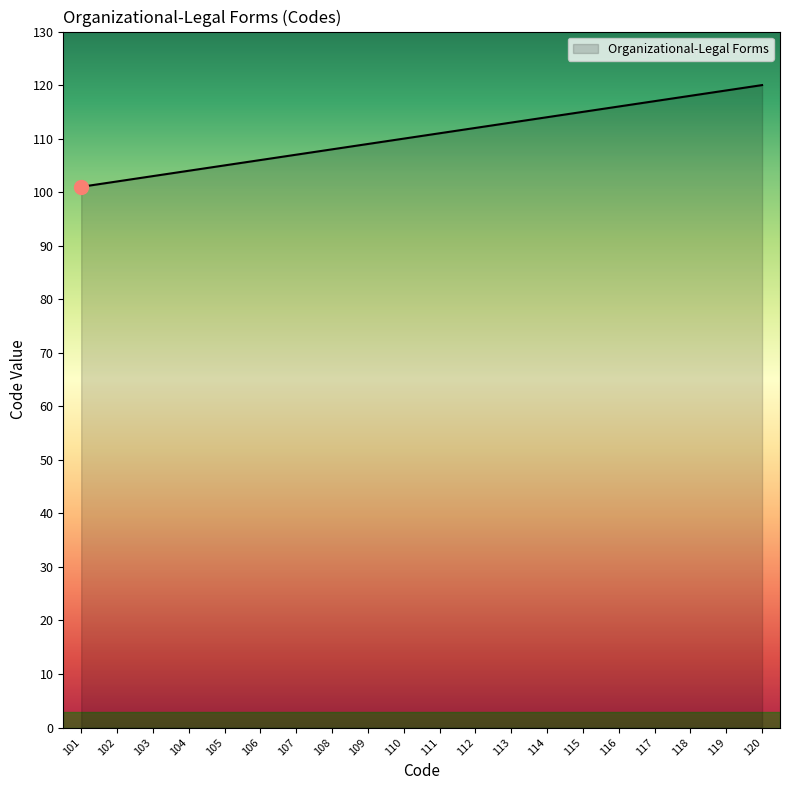

What is the ratio of the value at 114 to the value at 116?

1.0